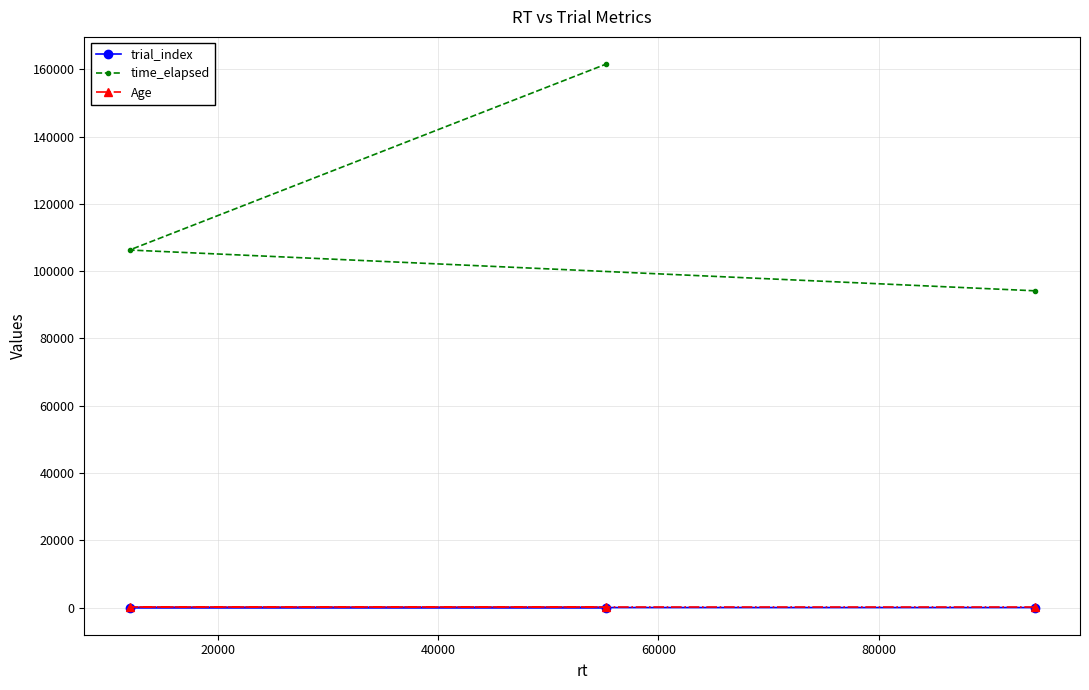

Which series has the largest total across all categories?

time_elapsed